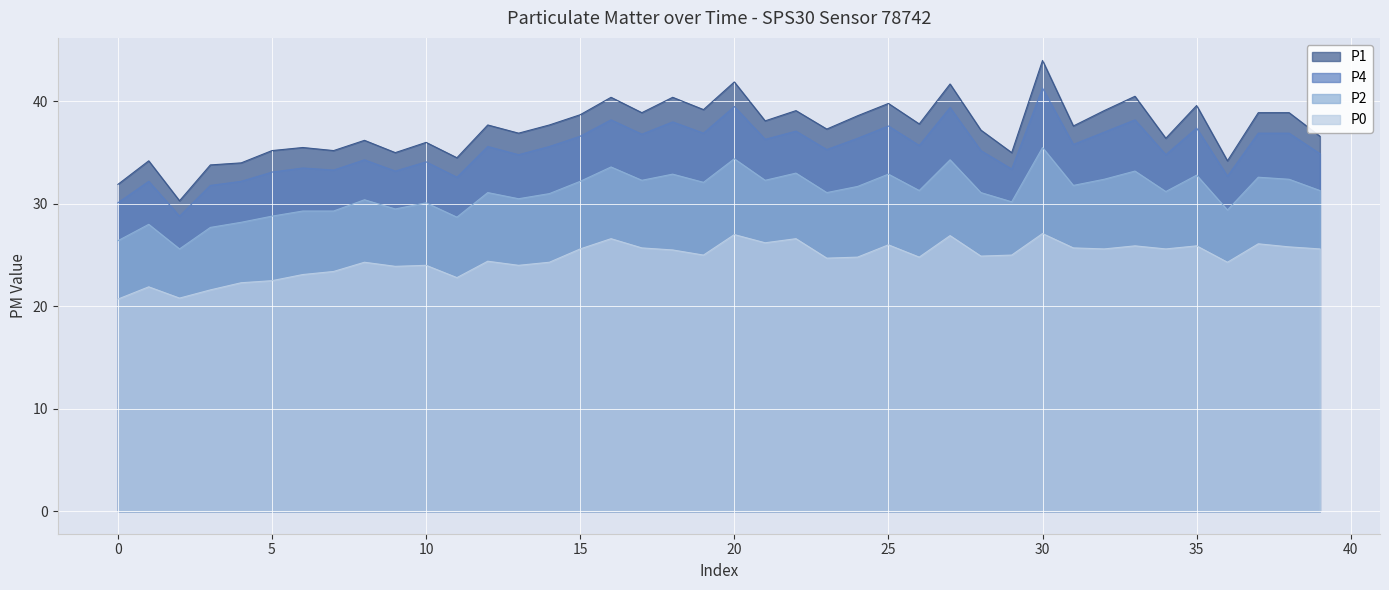

What is the value of the P0 point at the 16th from the left?

25.6